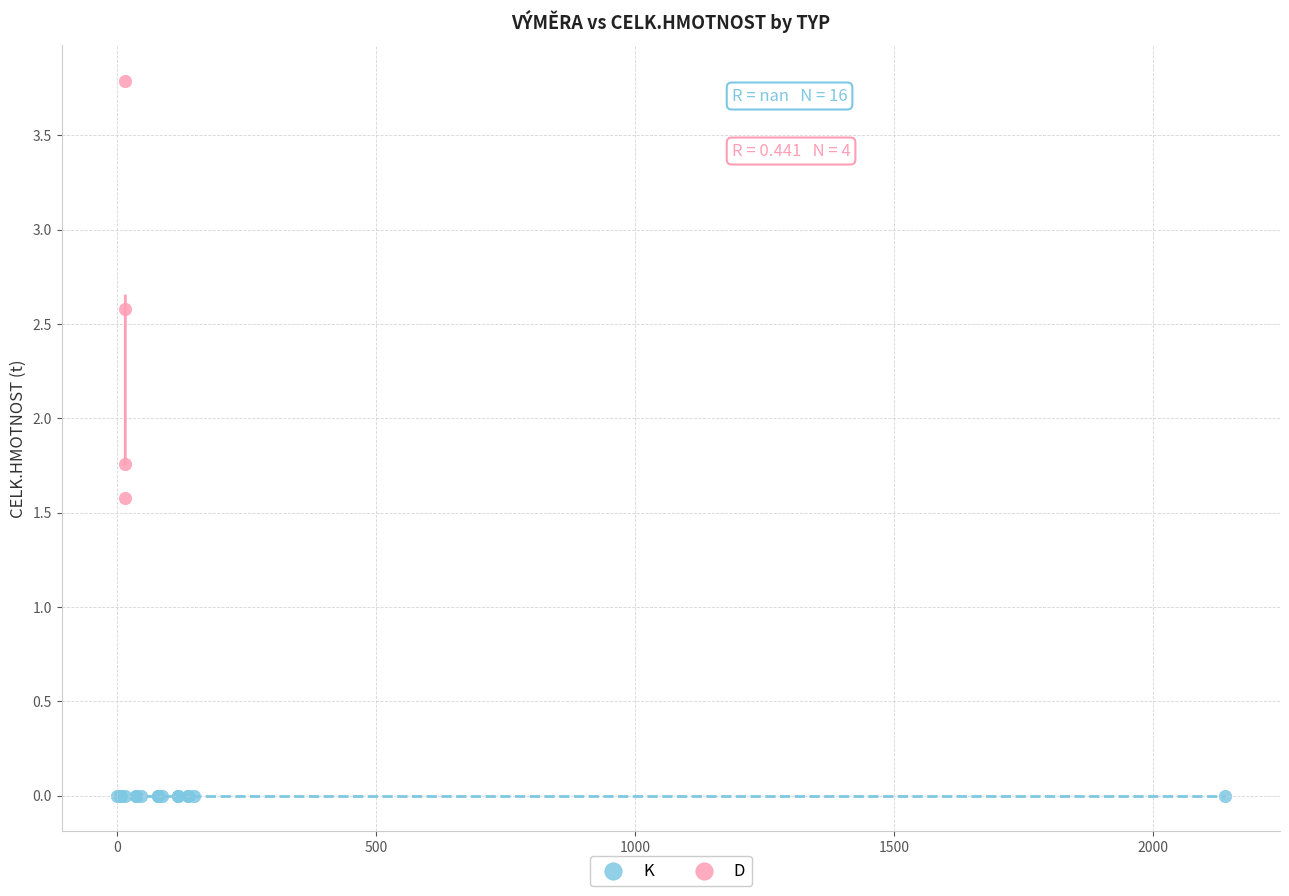

Which series reaches the minimum Y coordinate?

K